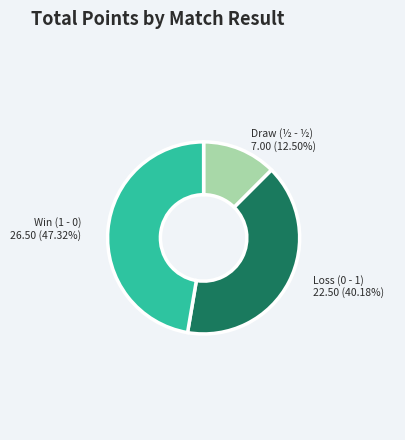

Is there a majority slice in this chart?

No